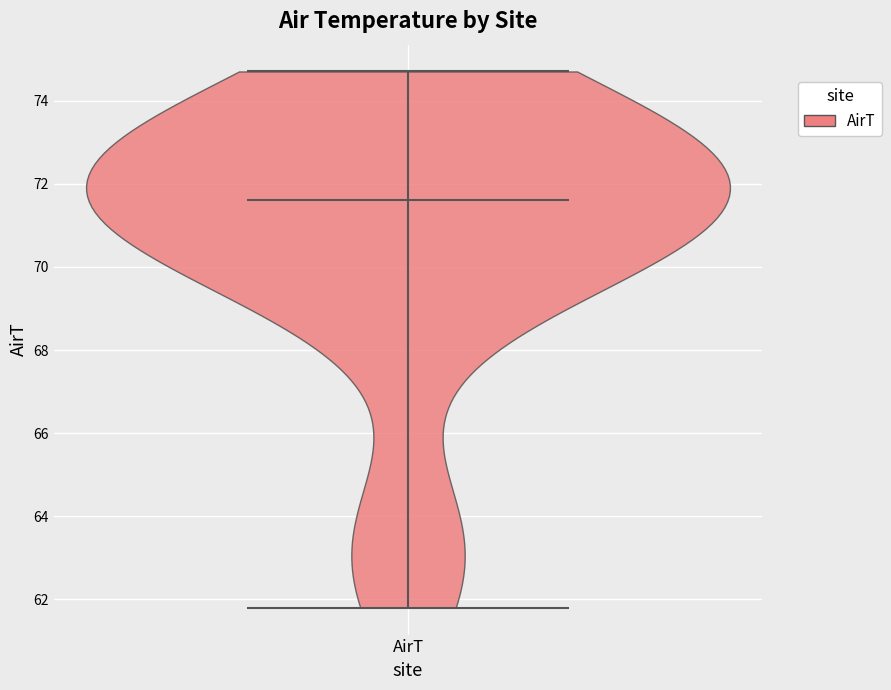

What is the highest point the violin for AirT reaches on the y-axis? The values are not printed on the chart, so give them approximately, as read against the axis.

74.8